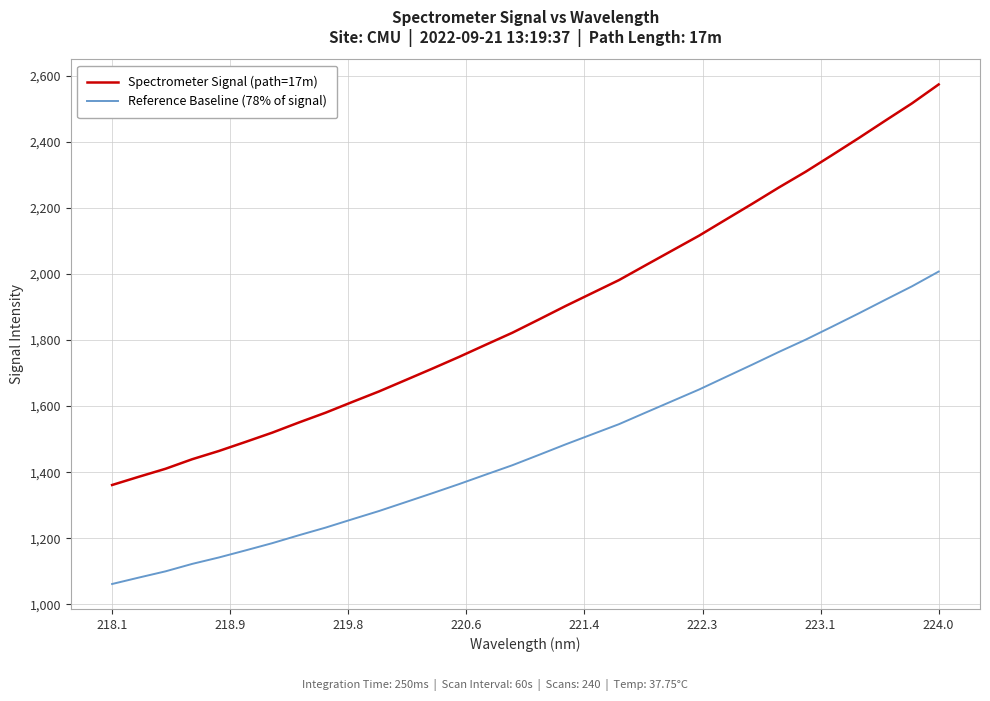

Which series has the largest range (max minus min)?

Spectrometer Signal (path=17m)